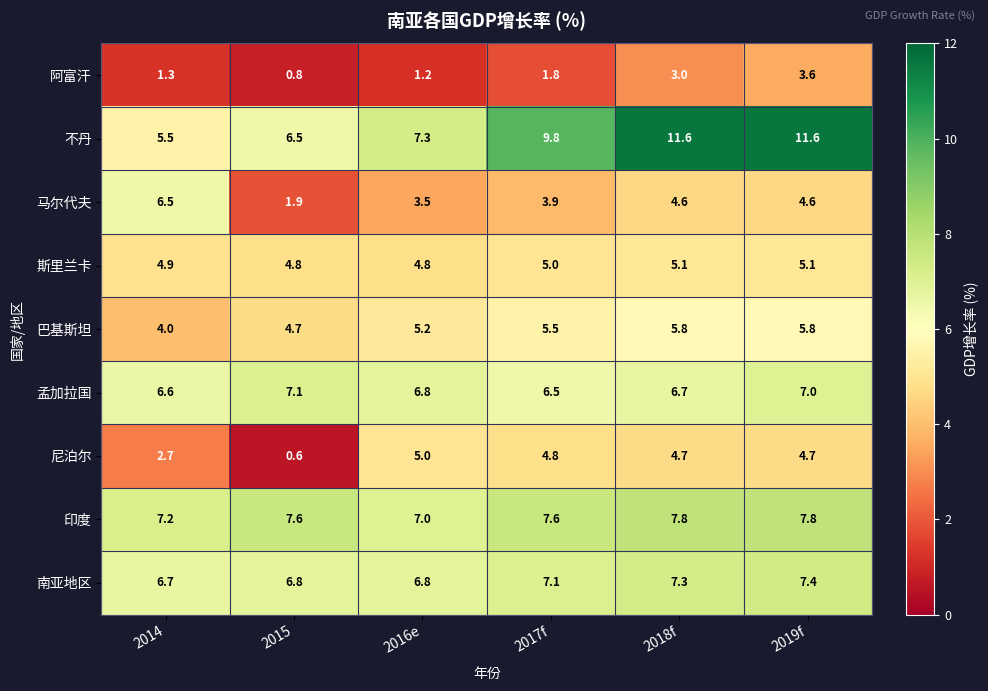

Which label corresponds to the smallest value in the chart?

2015